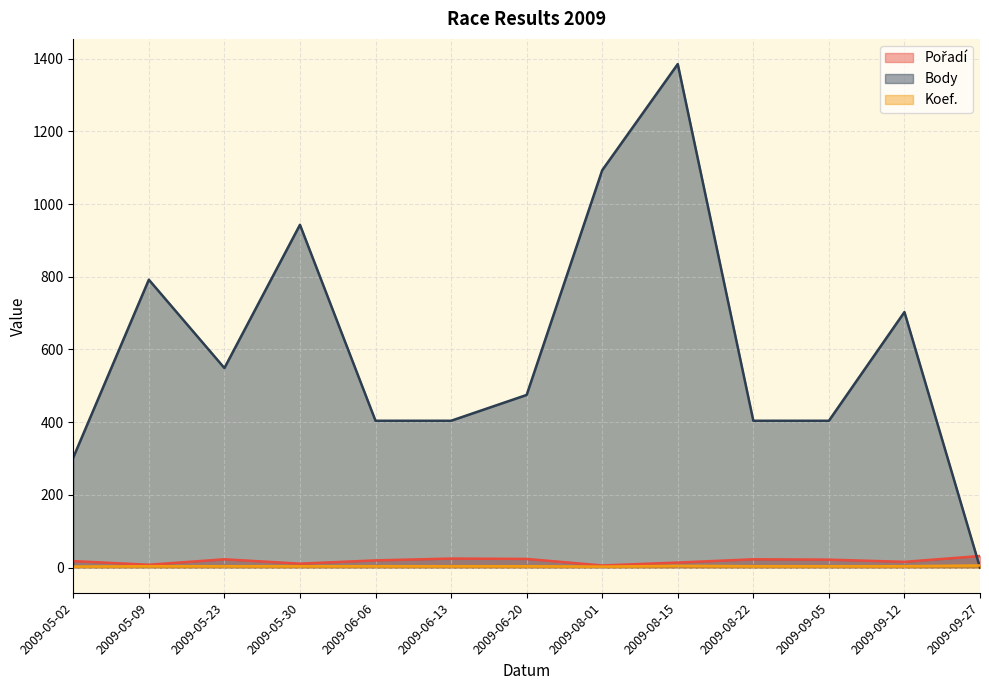

What is the label of the 5th point from the left?

2009-06-06